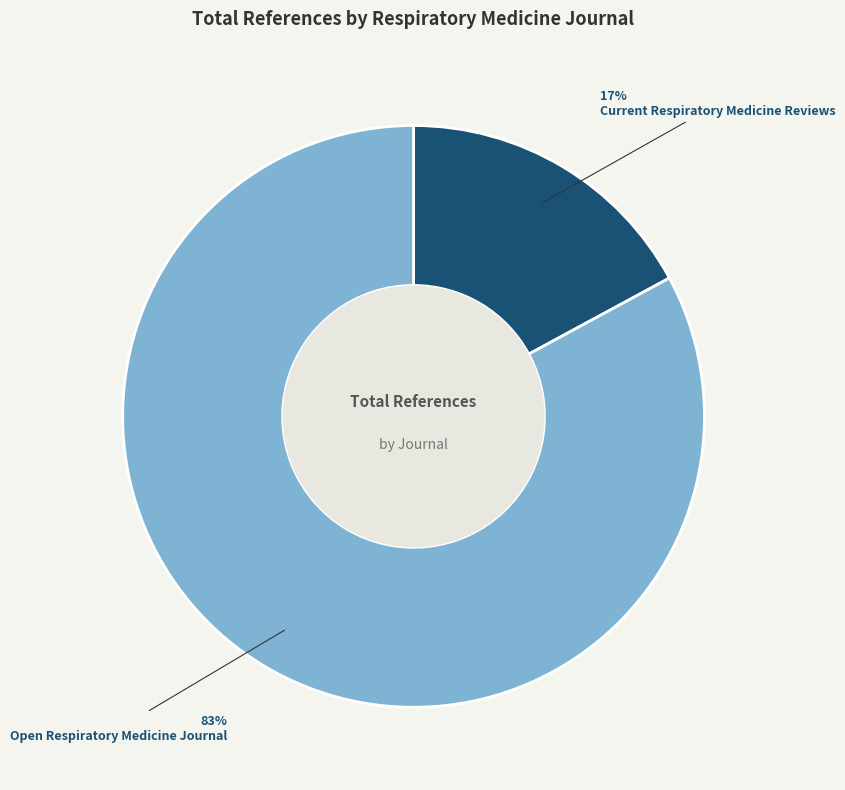

To the nearest percent, what percentage of the pie is Current Respiratory Medicine Reviews?

17%